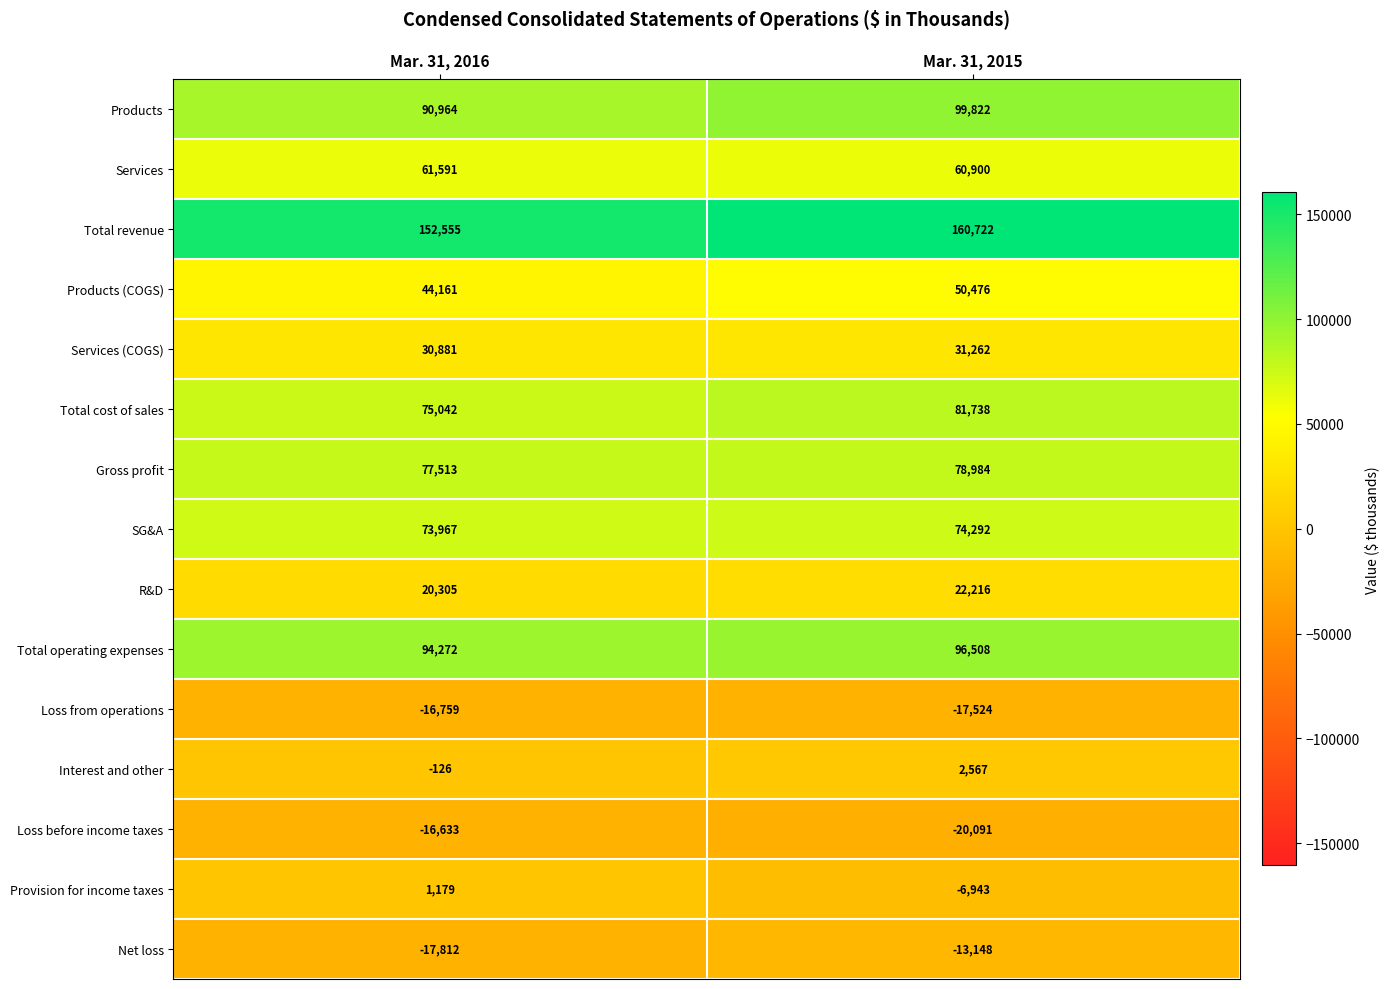

What is the total value across all series at Mar. 31, 2016?

671100